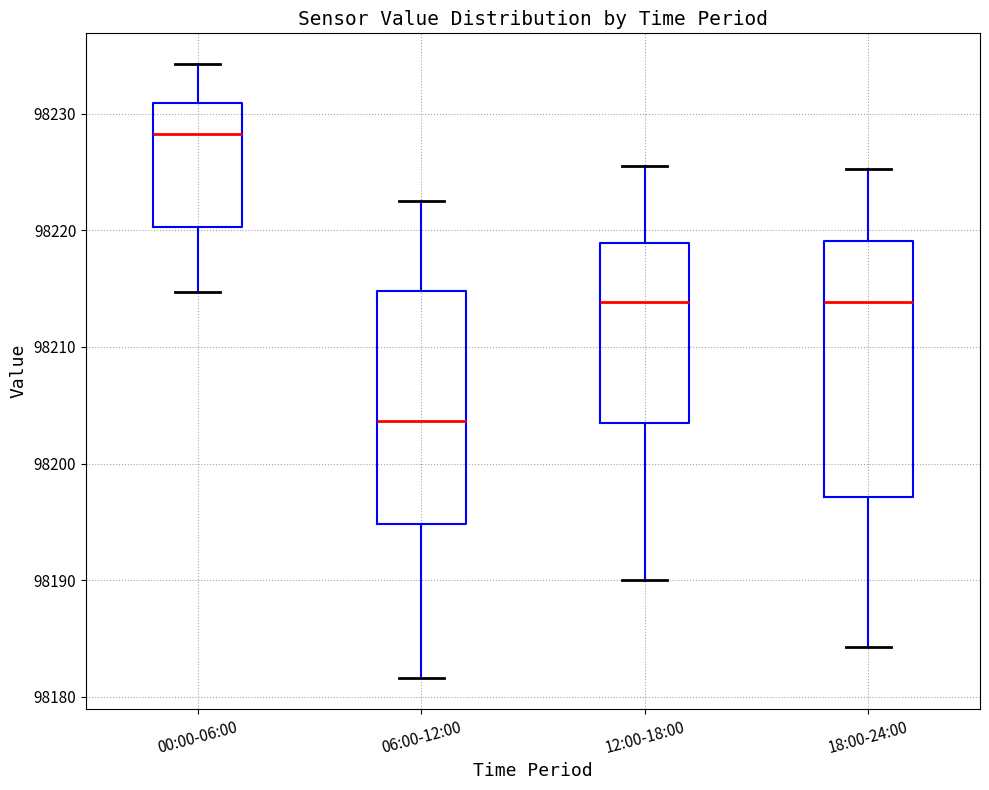

Which box's median line is the highest?

00:00-06:00